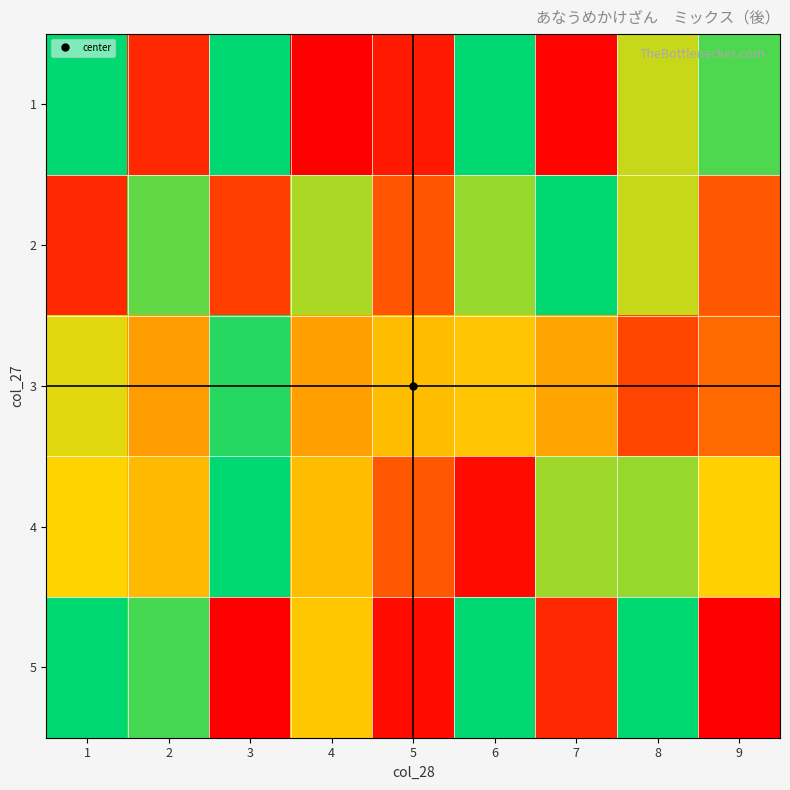

What is the difference between the highest and lowest values at 9?

0.9